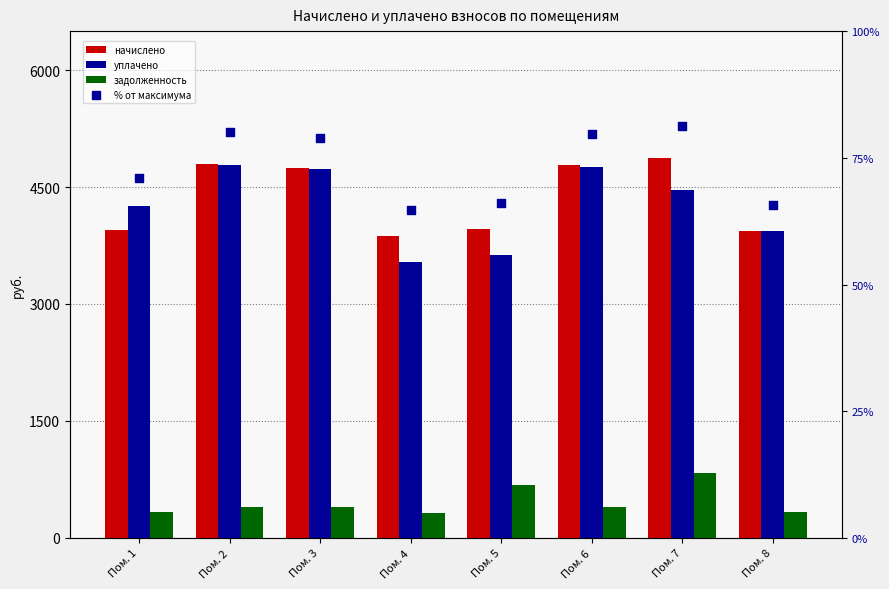

Is the value of % от максимума at Пом. 2 greater than the value of начислено at Пом. 1?

No